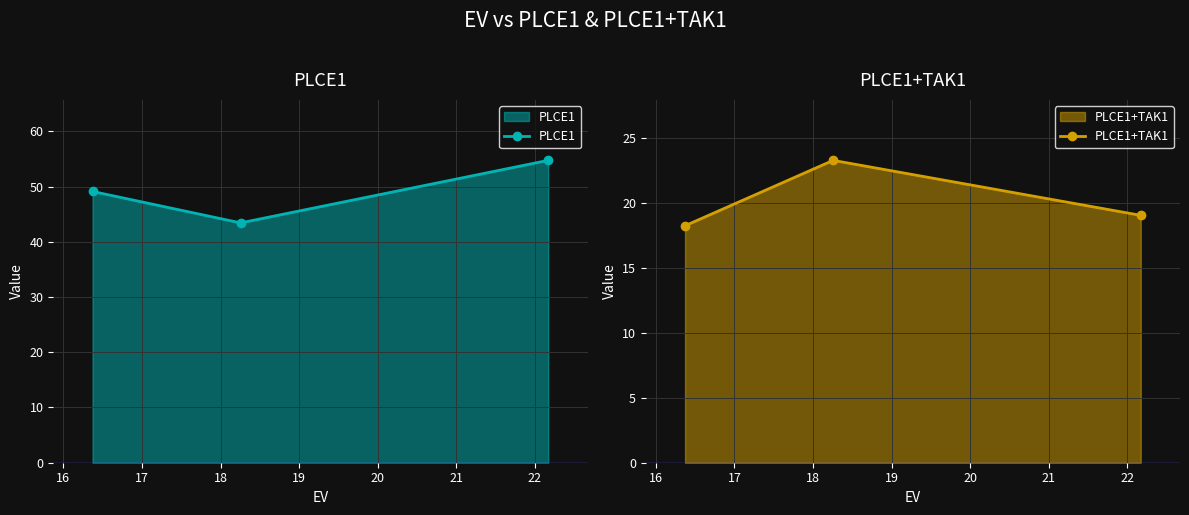

How many lines are shown in the chart?

2